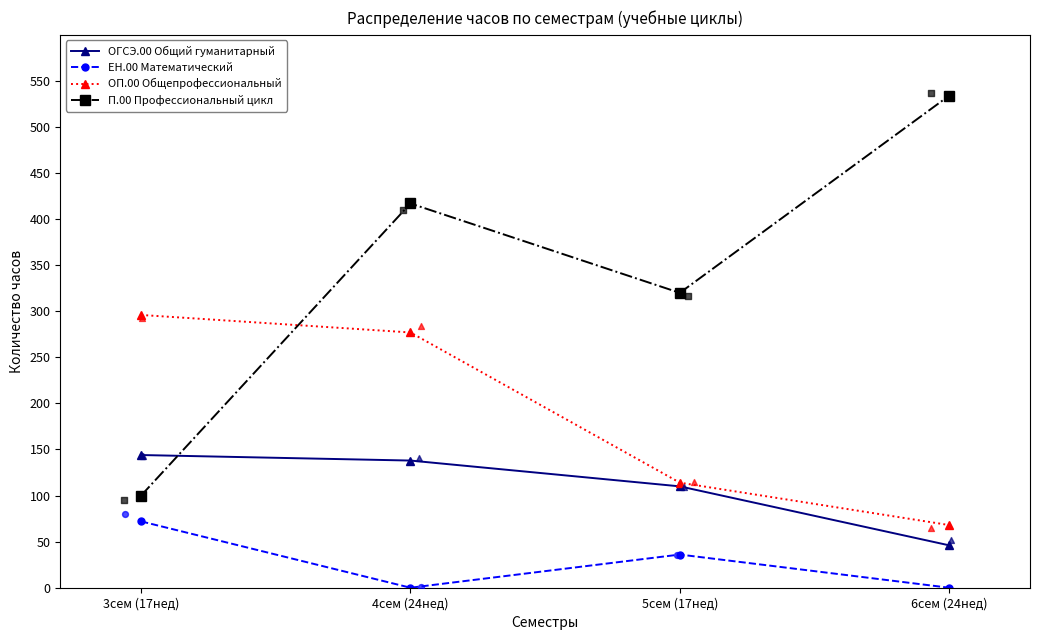

At how many categories does at least one series exceed 455?

1